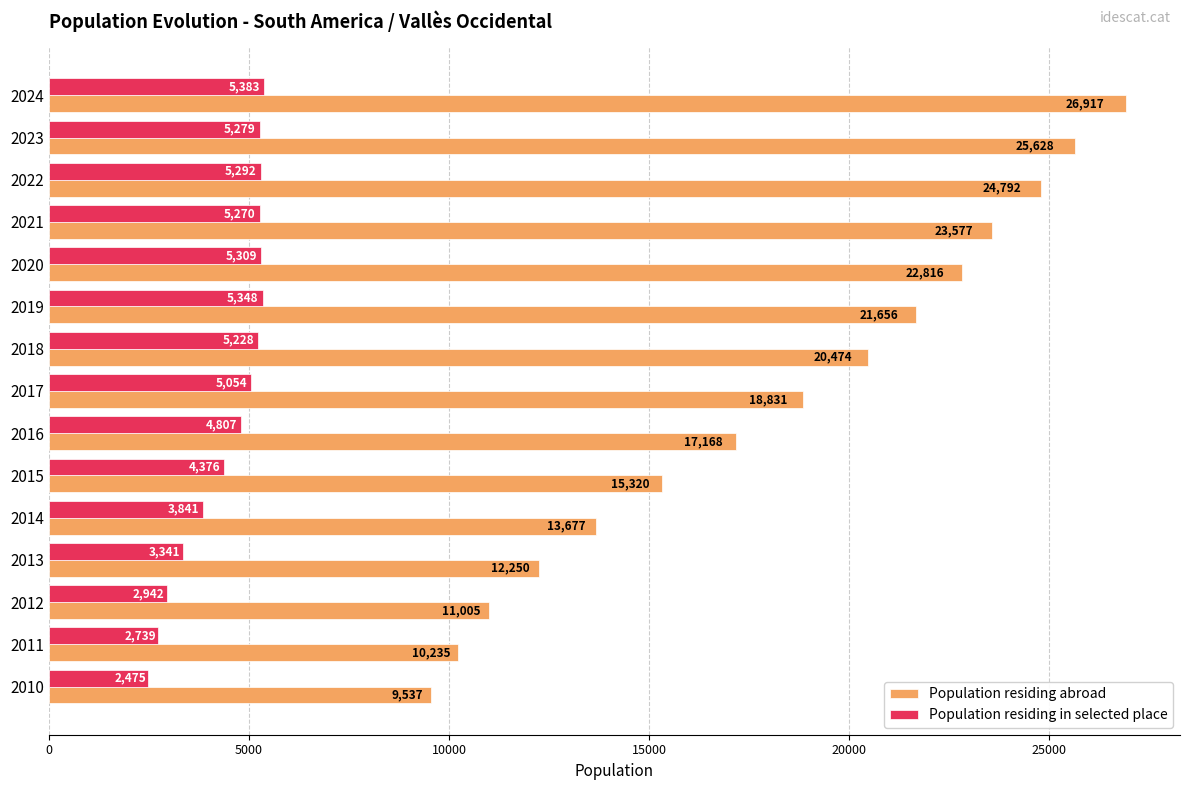

What is the sum of all Population residing abroad values?

273883